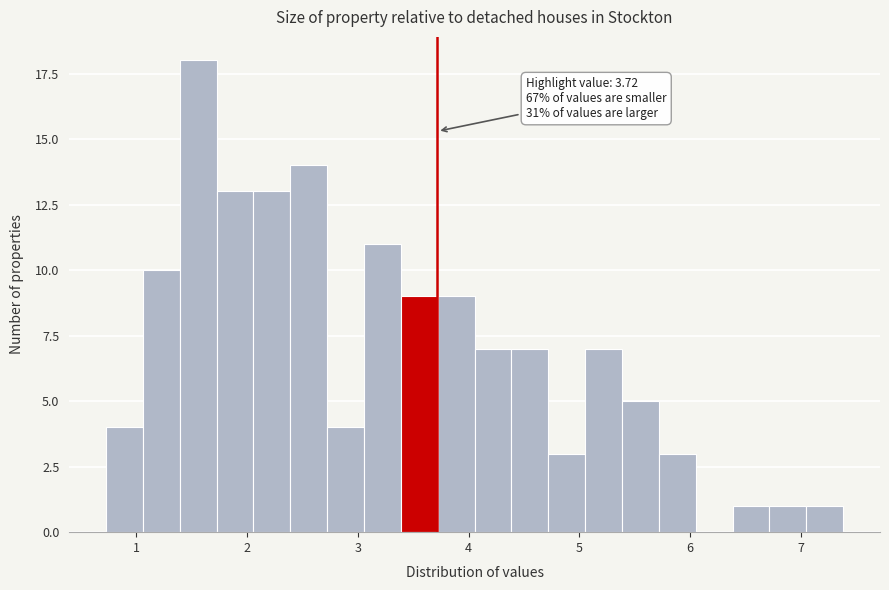

Around what value on the x-axis is the tallest bar? Give the approximate position of its centre, as read against the axis.

1.6